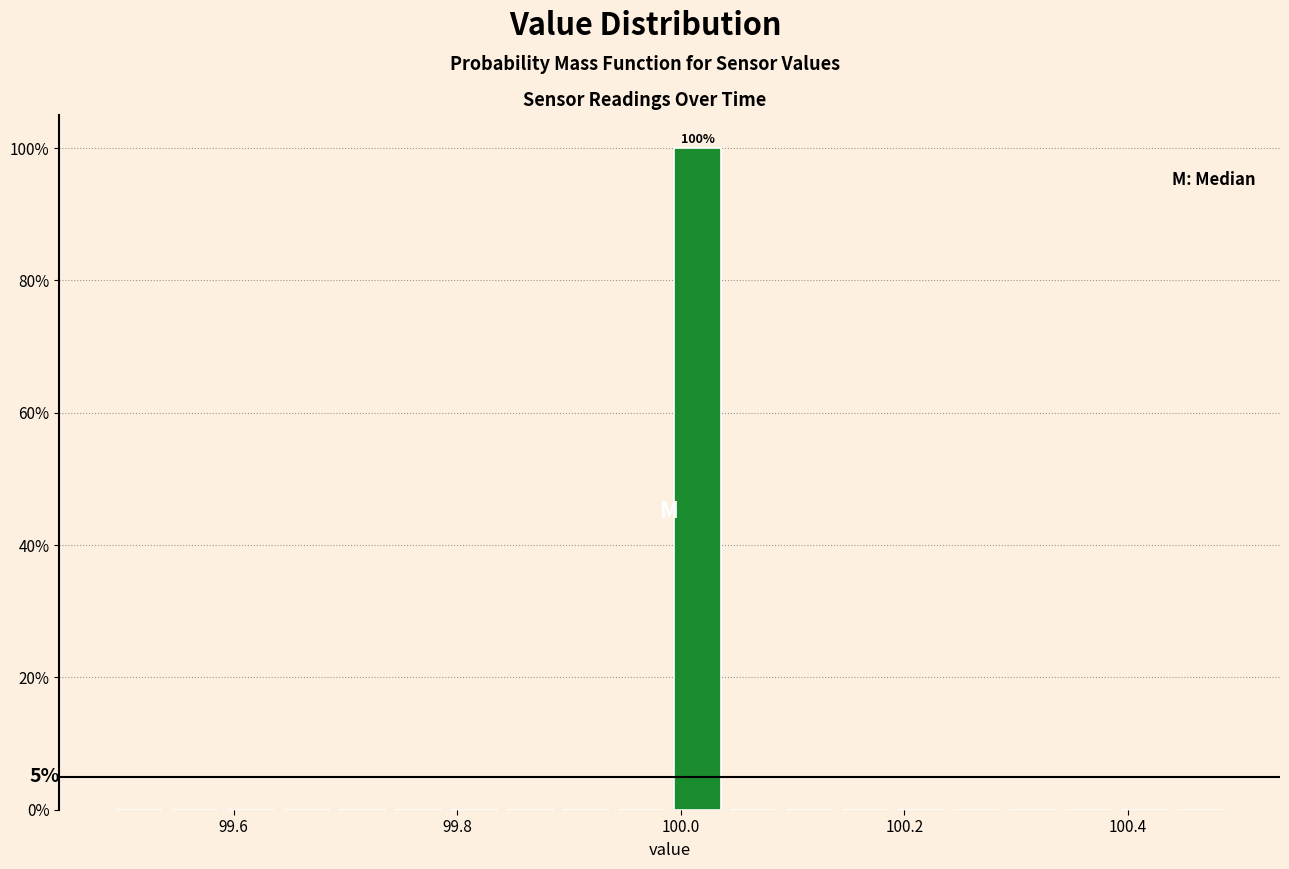

Read against the x-axis, roughly where is the centre of the tallest bar?

100.02